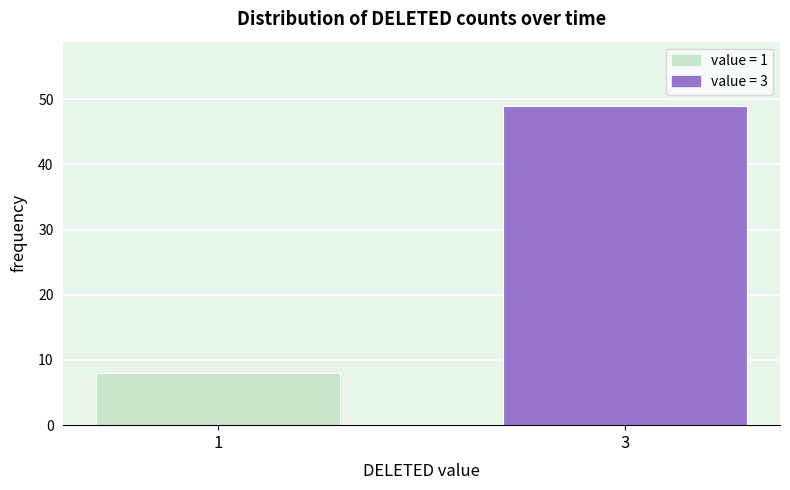

Reading right to left, extract all data points from this chart.

3=49	1=8